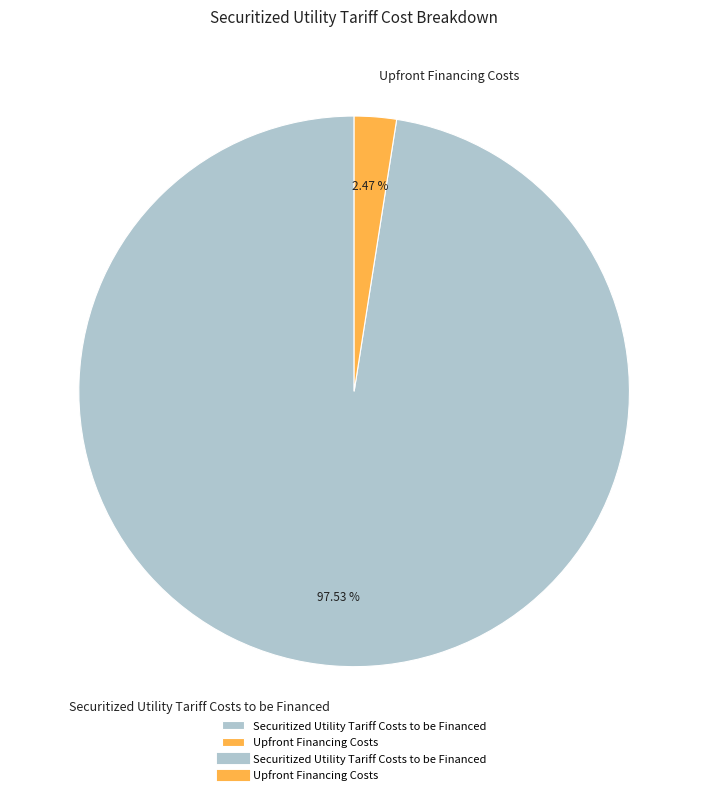

To the nearest percent, what is the combined percentage of Securitized Utility Tariff Costs to be Financed and Upfront Financing Costs?

100%